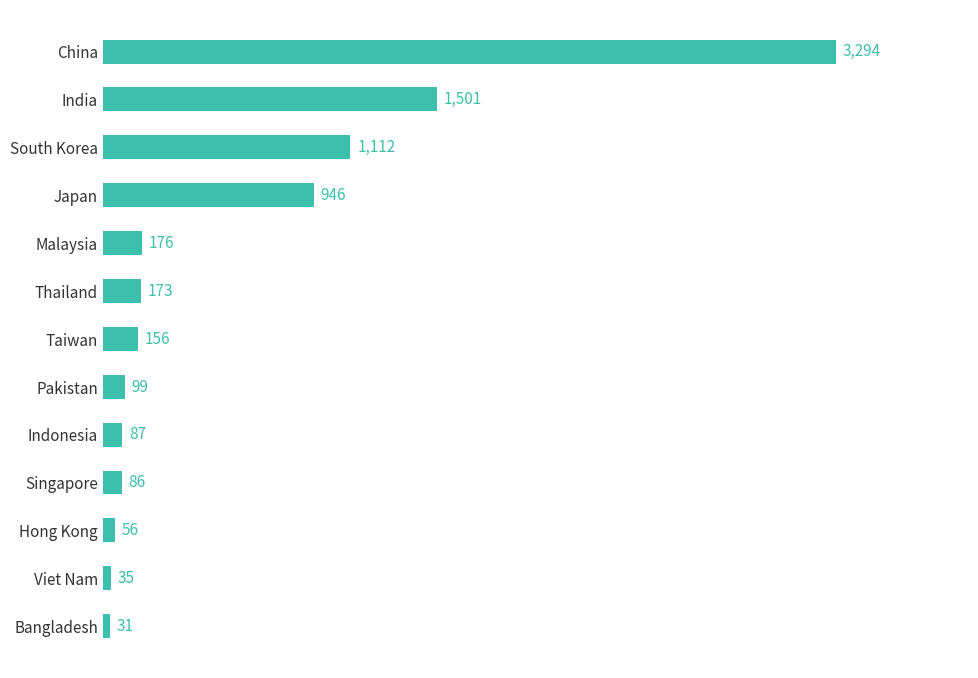

Reading bottom to top, list all the values displayed in this chart.

Bangladesh=31	Viet Nam=35	Hong Kong=56	Singapore=86	Indonesia=87	Pakistan=99	Taiwan=156	Thailand=173	Malaysia=176	Japan=946	South Korea=1112	India=1501	China=3294